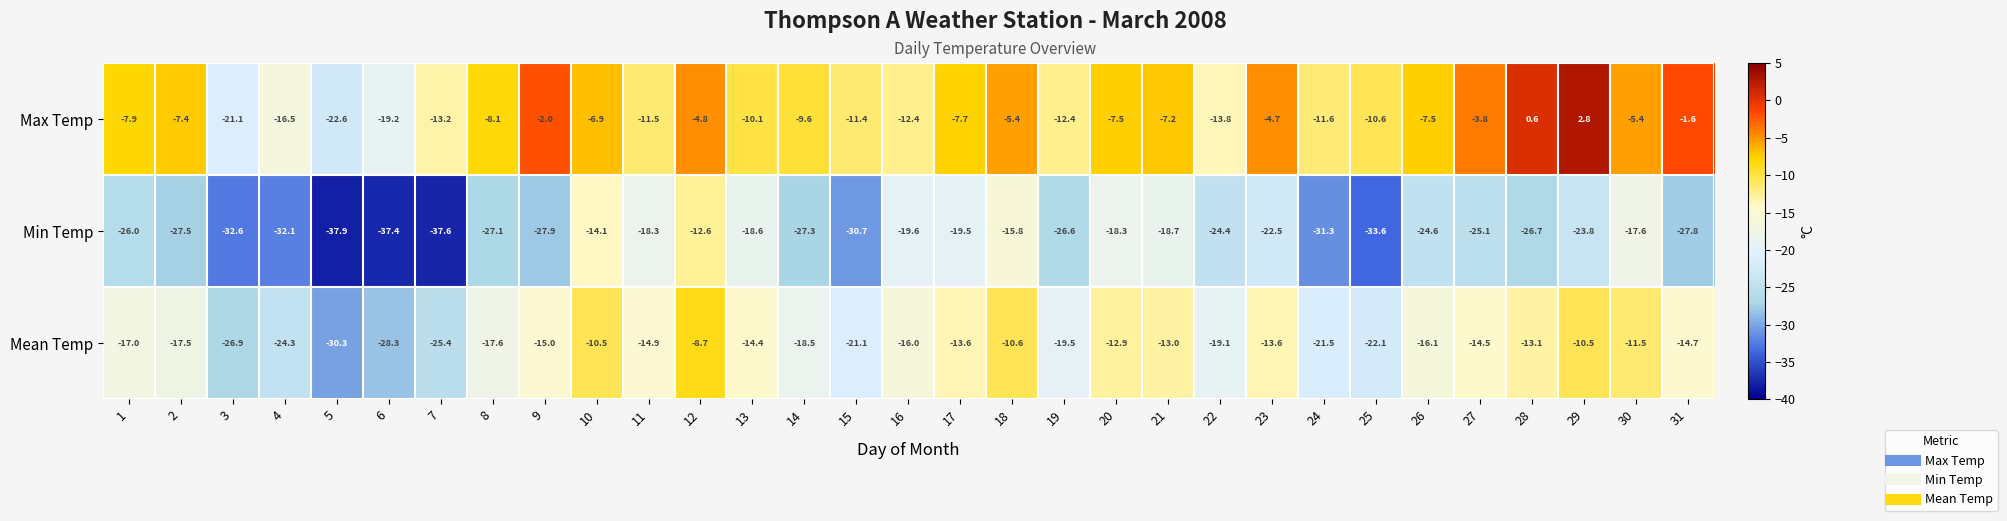

What is the spread (max minus min) of values at 20?

10.8